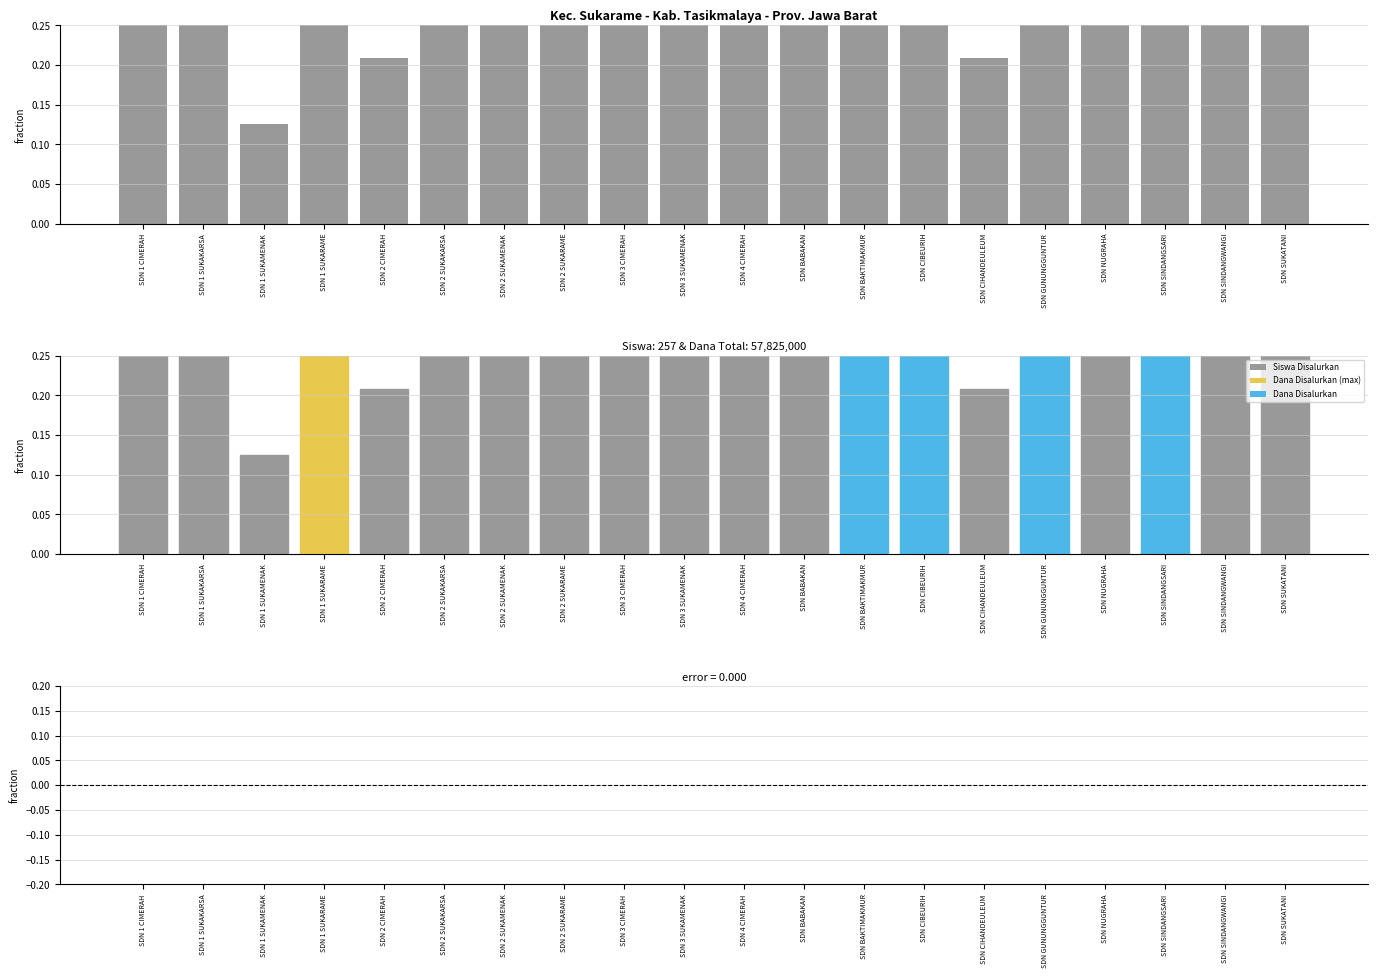

Reading right to left, list all the values displayed in this chart.

Siswa Disalurkan: SDN SUKATANI=0.5	SDN SINDANGWANGI=0.4	SDN SINDANGSARI=0.9	SDN NUGRAHA=0.5	SDN GUNUNGGUNTUR=0.8	SDN CIHANDEULEUM=0.2	SDN CIBEURIH=0.8	SDN BAKTIMAKMUR=0.8	SDN BABAKAN=0.5	SDN 4 CIMERAH=0.5	SDN 3 SUKAMENAK=0.6	SDN 3 CIMERAH=0.6	SDN 2 SUKARAME=0.3	SDN 2 SUKAMENAK=0.5	SDN 2 SUKAKARSA=0.4	SDN 2 CIMERAH=0.2	SDN 1 SUKARAME=1.0	SDN 1 SUKAMENAK=0.1	SDN 1 SUKAKARSA=0.5	SDN 1 CIMERAH=0.5
Dana Disalurkan: SDN SUKATANI=0.5	SDN SINDANGWANGI=0.4	SDN SINDANGSARI=0.9	SDN NUGRAHA=0.5	SDN GUNUNGGUNTUR=0.8	SDN CIHANDEULEUM=0.2	SDN CIBEURIH=0.8	SDN BAKTIMAKMUR=0.8	SDN BABAKAN=0.5	SDN 4 CIMERAH=0.5	SDN 3 SUKAMENAK=0.6	SDN 3 CIMERAH=0.6	SDN 2 SUKARAME=0.3	SDN 2 SUKAMENAK=0.5	SDN 2 SUKAKARSA=0.4	SDN 2 CIMERAH=0.2	SDN 1 SUKARAME=1.0	SDN 1 SUKAMENAK=0.1	SDN 1 SUKAKARSA=0.5	SDN 1 CIMERAH=0.5
Difference (Dana - Siswa fraction): SDN SUKATANI=0.0	SDN SINDANGWANGI=0.0	SDN SINDANGSARI=0.0	SDN NUGRAHA=0.0	SDN GUNUNGGUNTUR=0.0	SDN CIHANDEULEUM=0.0	SDN CIBEURIH=0.0	SDN BAKTIMAKMUR=0.0	SDN BABAKAN=0.0	SDN 4 CIMERAH=0.0	SDN 3 SUKAMENAK=0.0	SDN 3 CIMERAH=0.0	SDN 2 SUKARAME=0.0	SDN 2 SUKAMENAK=0.0	SDN 2 SUKAKARSA=0.0	SDN 2 CIMERAH=0.0	SDN 1 SUKARAME=0.0	SDN 1 SUKAMENAK=0.0	SDN 1 SUKAKARSA=0.0	SDN 1 CIMERAH=0.0